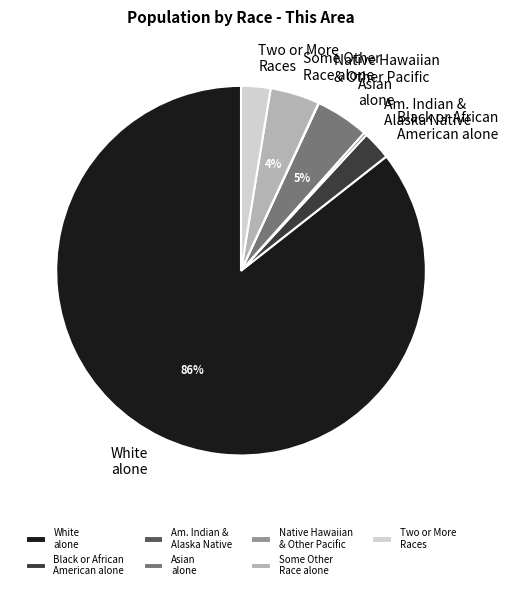

Is it true that Asian alone is 5% of the pie?

True